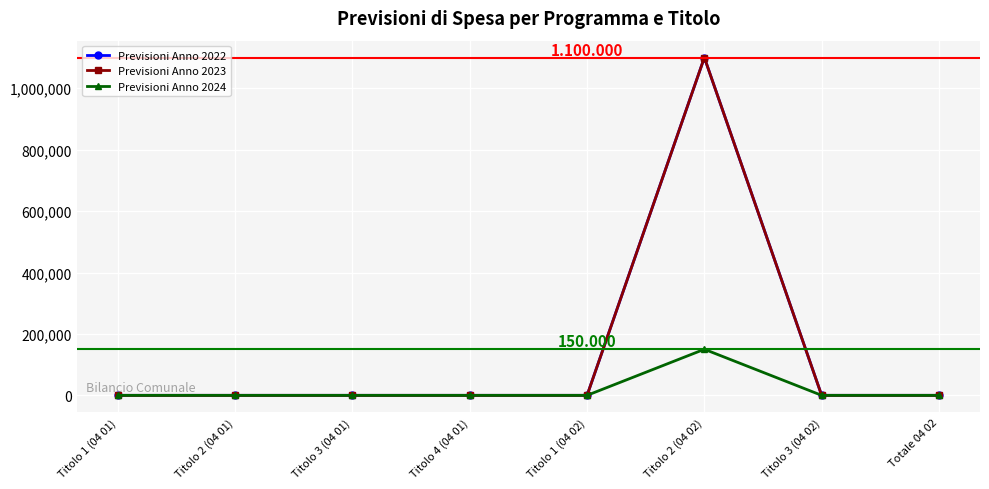

Is this an area chart (filled region under the line)?

No